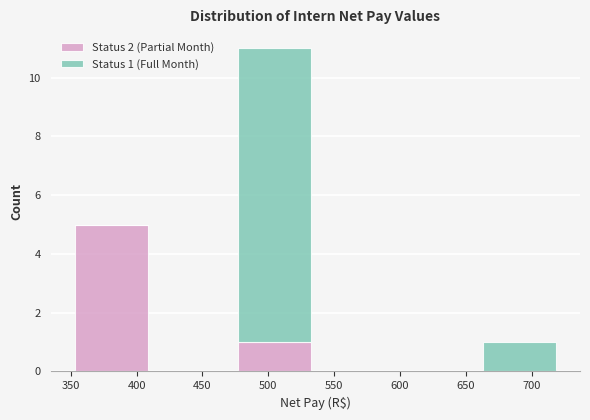

Which range on the x-axis has the tallest stacked bar (by total height)?

475 to 535